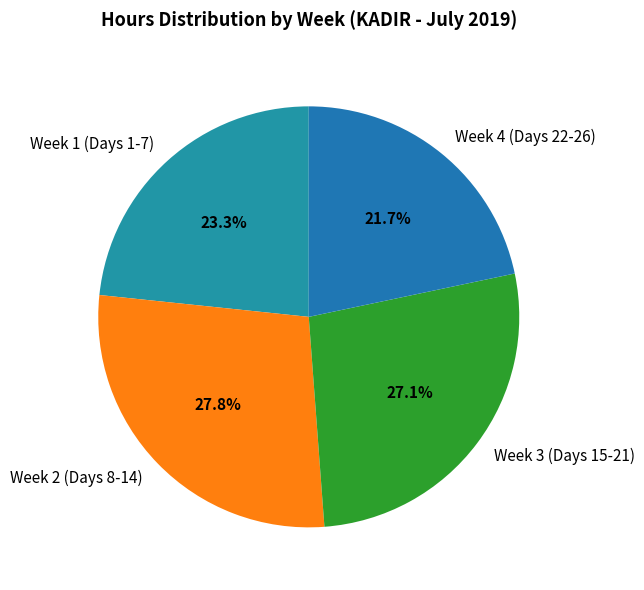

Is there a majority slice in this chart?

No